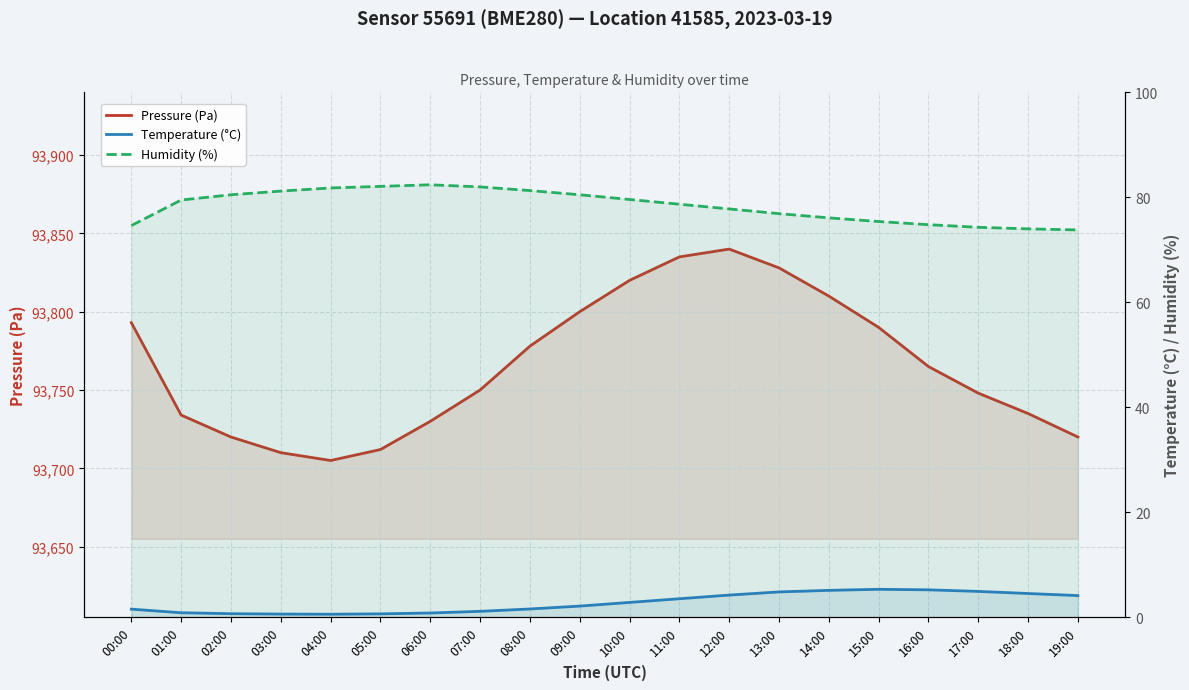

What is the label of the 16th point from the right?

04:00